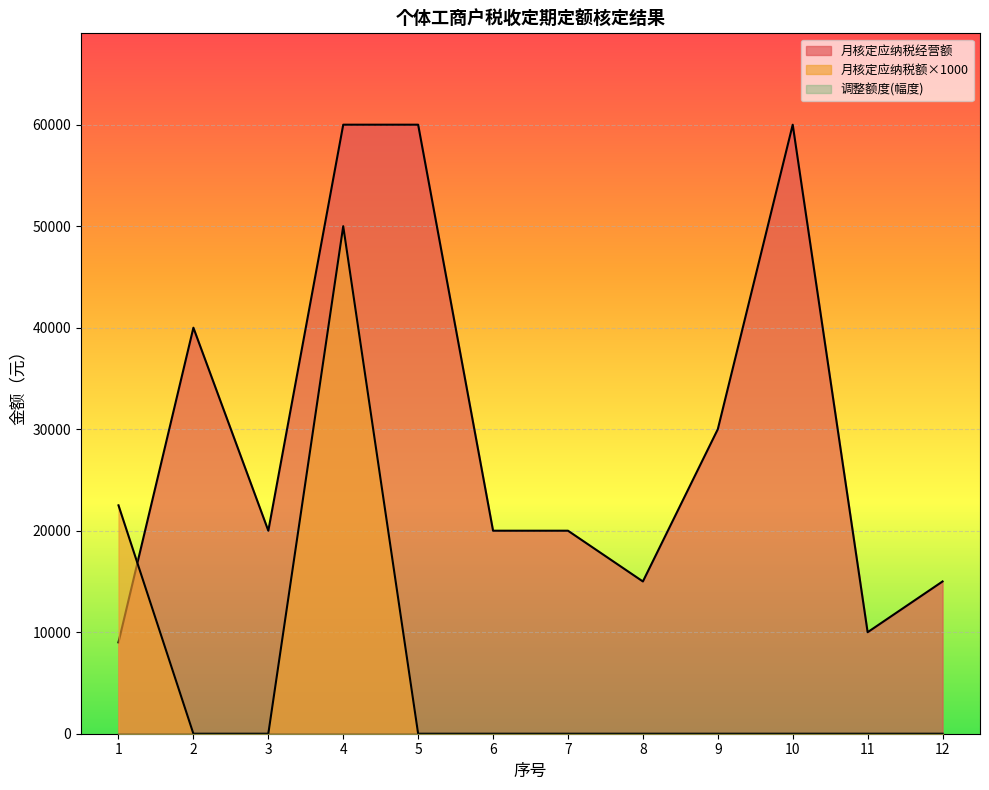

How many lines are shown in the chart?

3